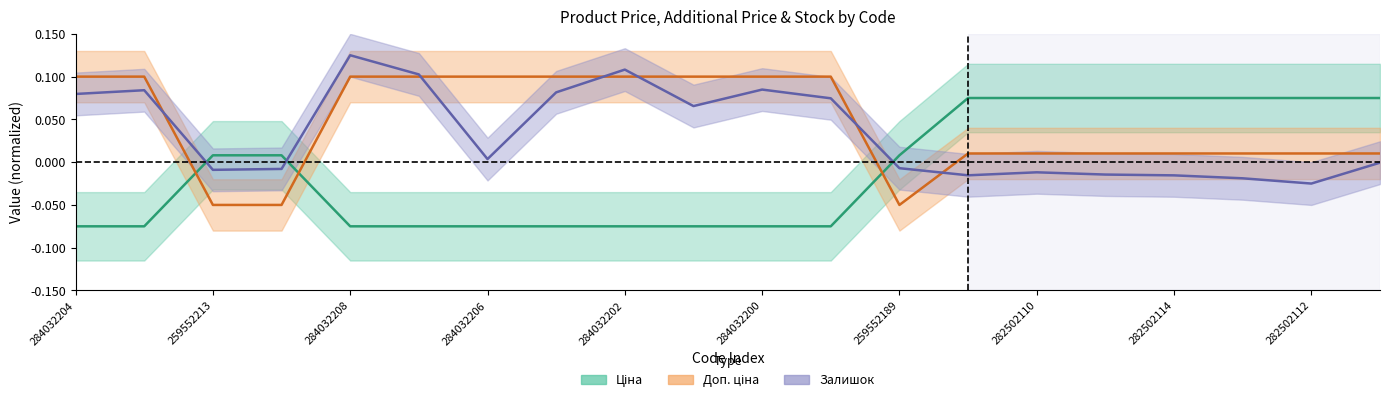

Which has a higher value, 284032202 or 284032205?

284032202